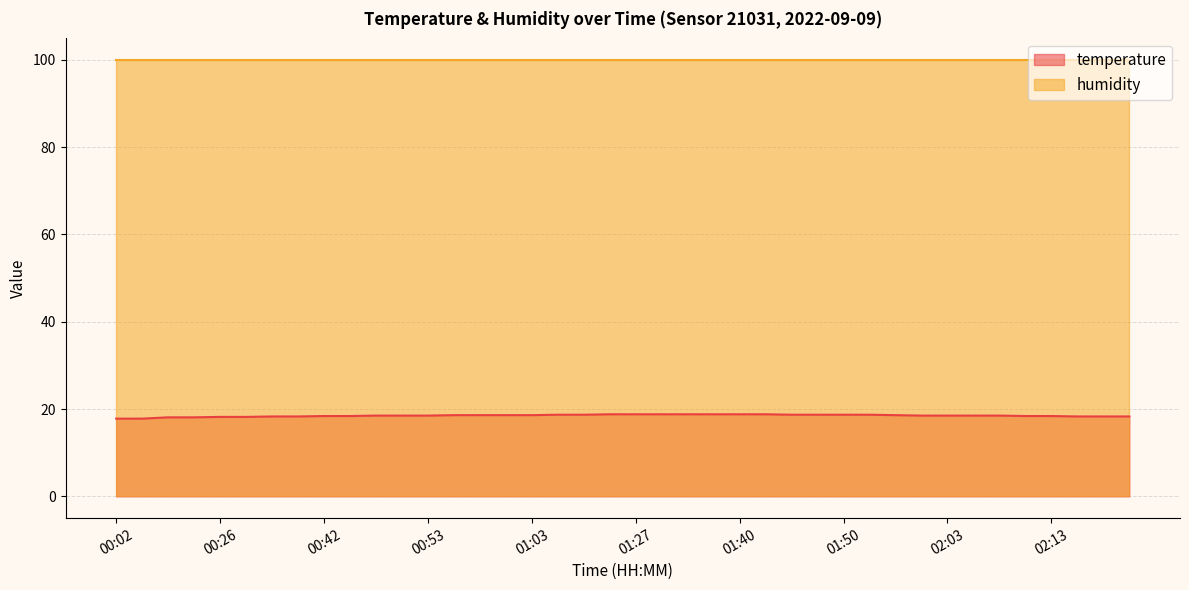

At which label does the data first exceed 18?

00:21